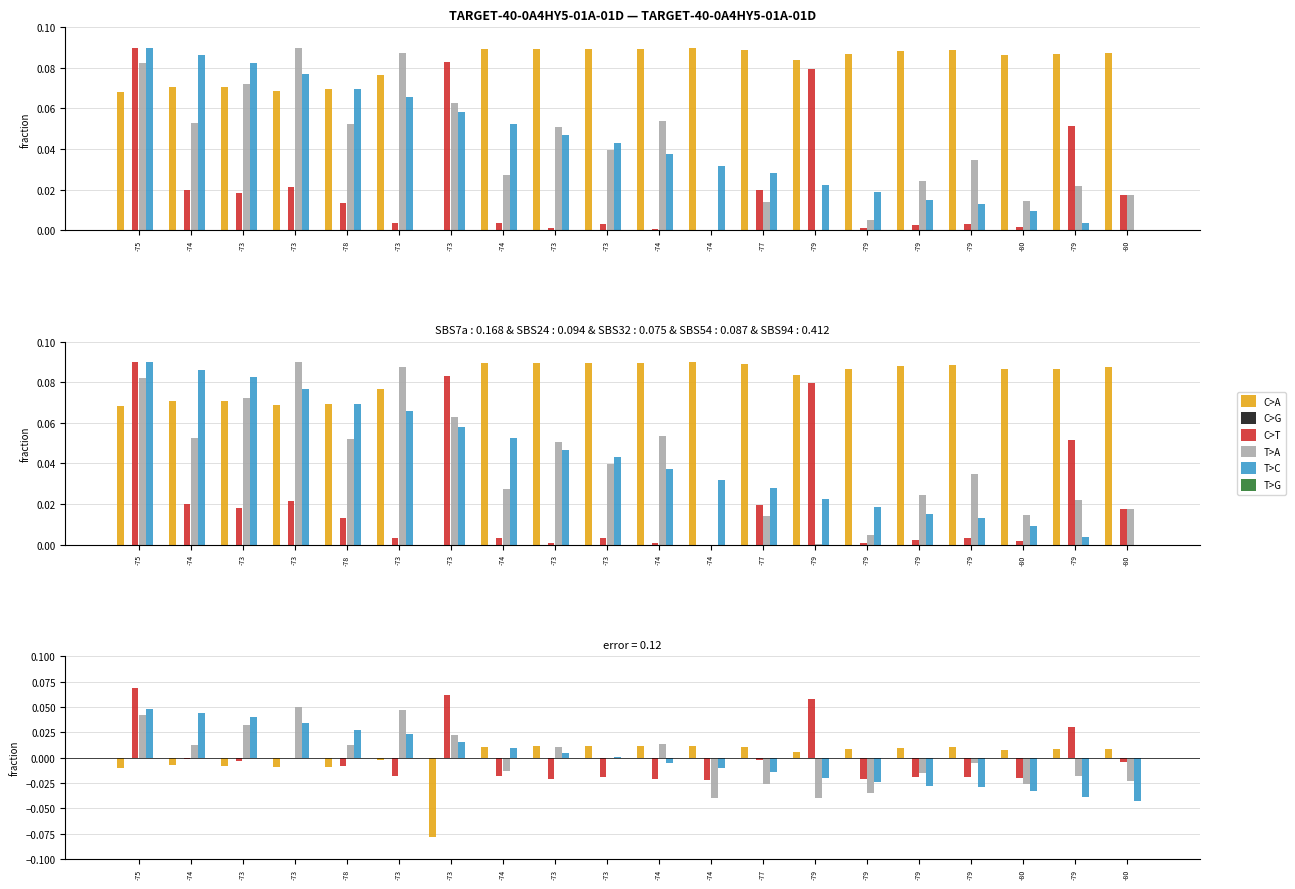

Between -73 and -79, which series saw the biggest shift?

T>A